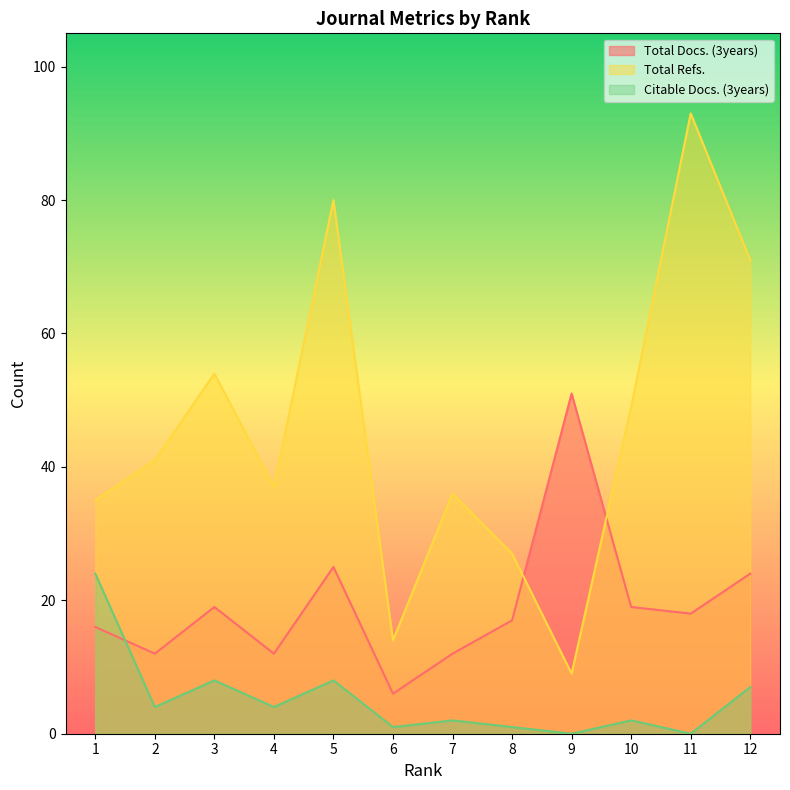

How many interior local valleys does the Citable Docs. (3years) series have?

5